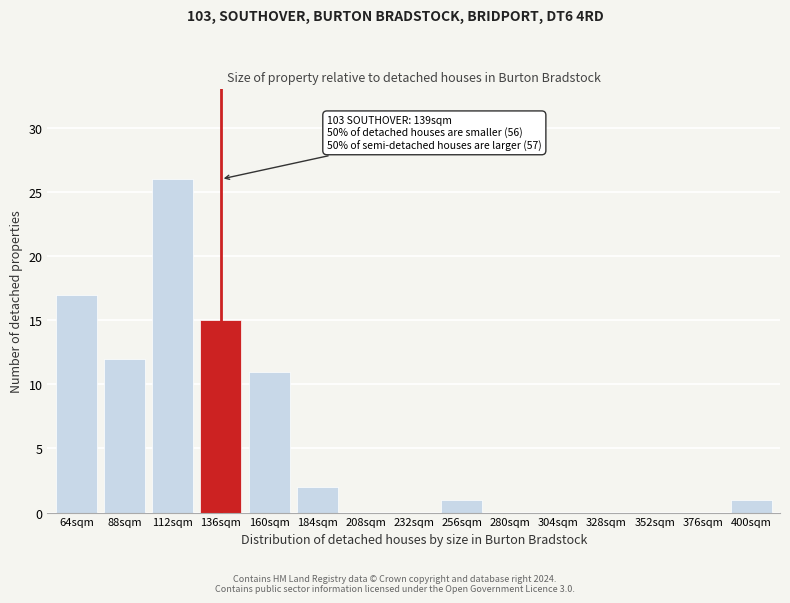

Reading left to right, what are all the values shown in this chart?

64sqm=17	88sqm=12	112sqm=26	136sqm=15	160sqm=11	184sqm=2	208sqm=0	232sqm=0	256sqm=1	280sqm=0	304sqm=0	328sqm=0	352sqm=0	376sqm=0	400sqm=1